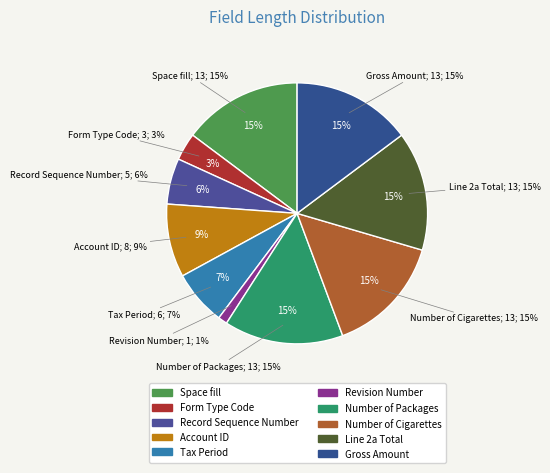

What is the largest slice in the pie chart?

Space fill